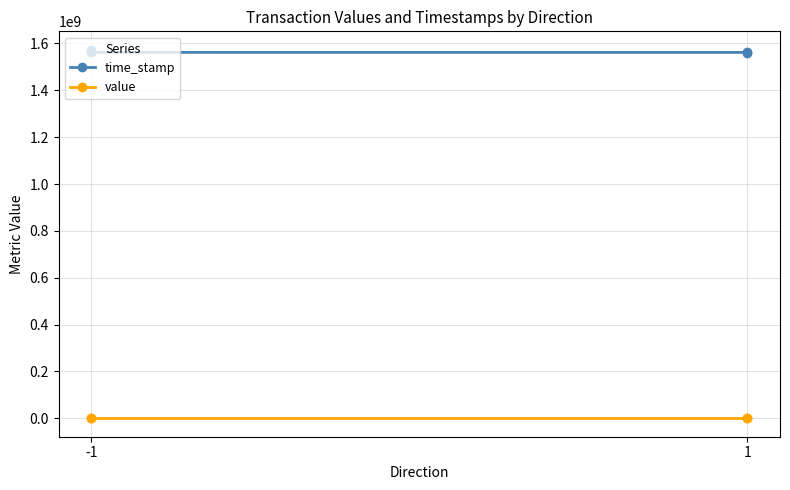

True or false: value and time_stamp intersect in this chart.

False